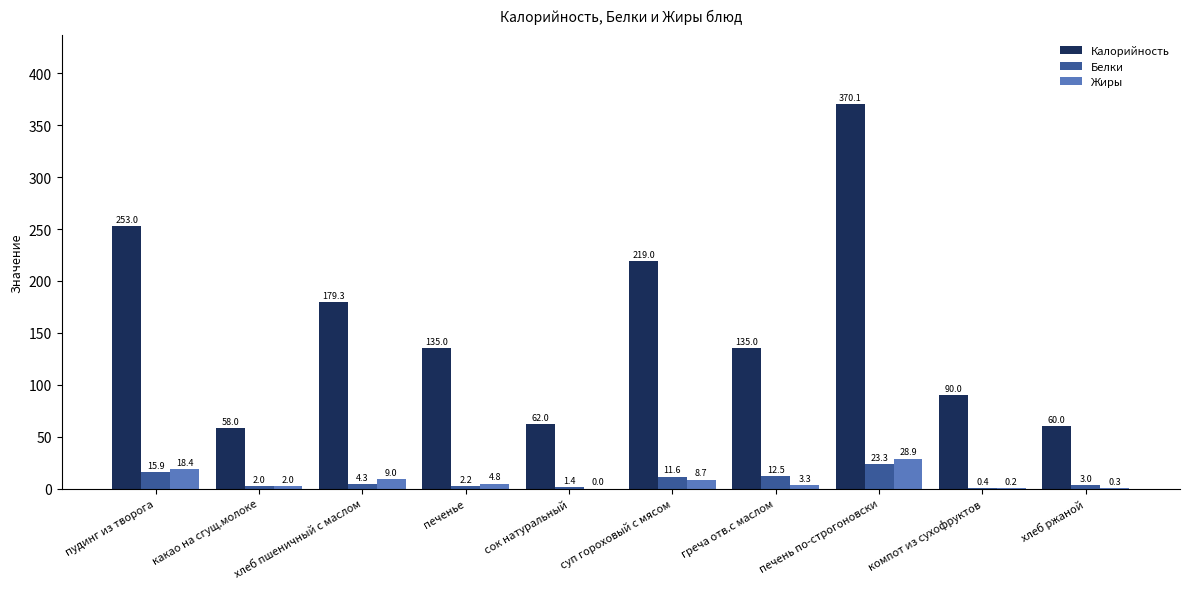

What is the highest value of the Жиры series?

28.9